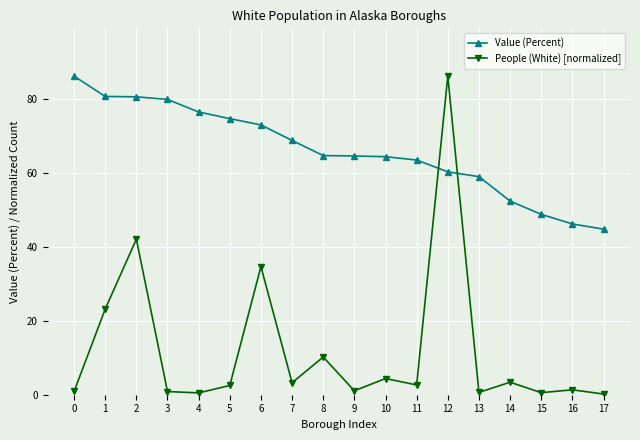

What is the sum of all Value (Percent) values?

1189.1